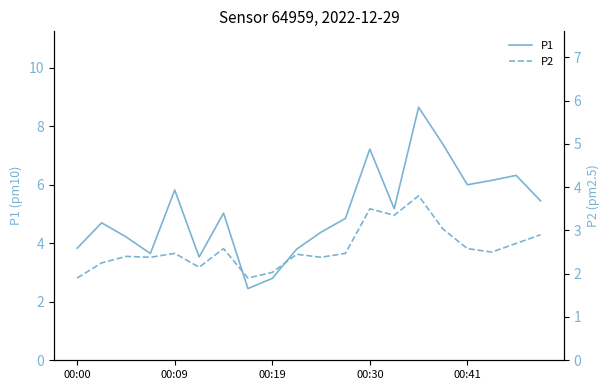

True or false: P1 and P2 intersect in this chart.

False